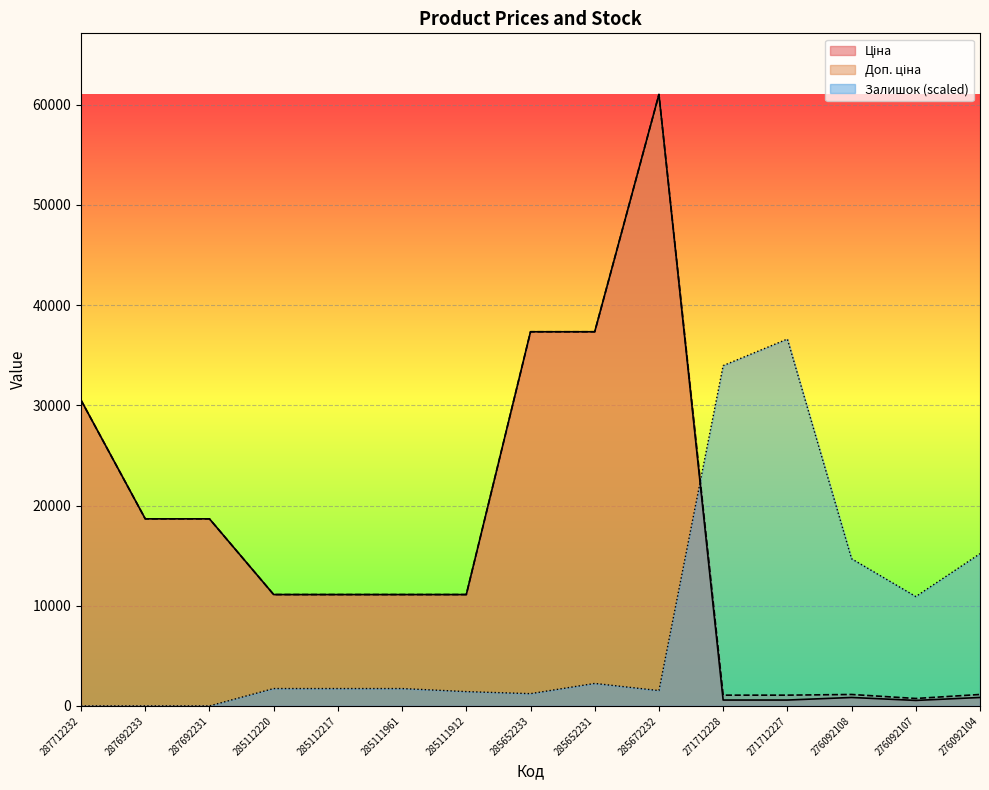

True or false: Залишок (scaled) has a value of 0.0 at 287692231.

True